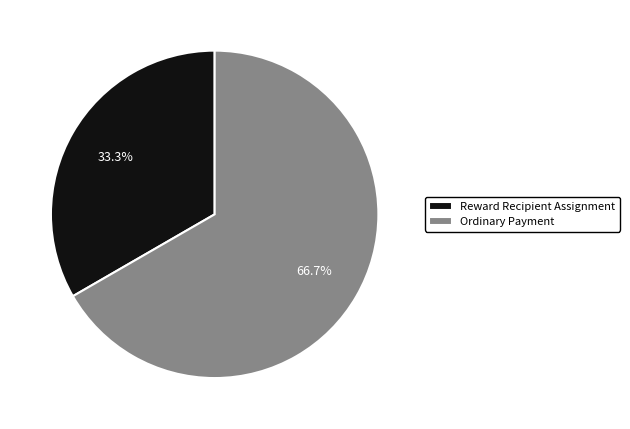

To the nearest percent, what percentage of the pie is Reward Recipient Assignment?

33%